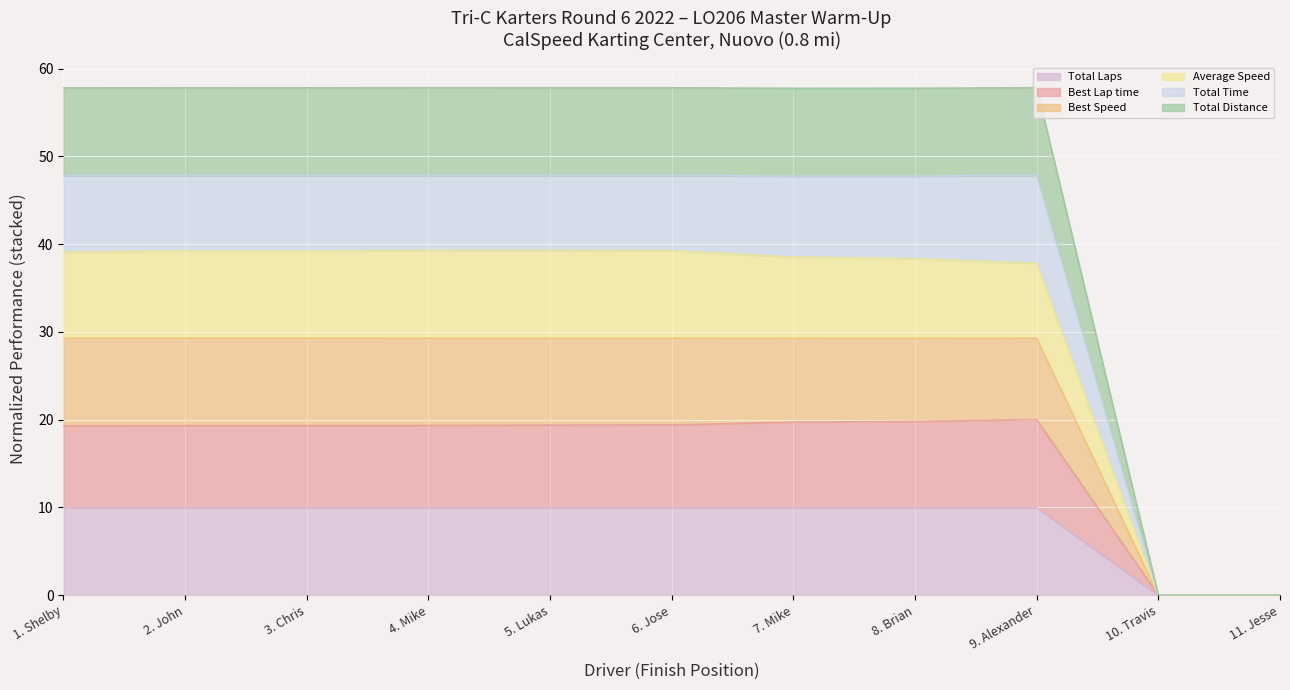

Which series has the largest total across all categories?

Total Distance